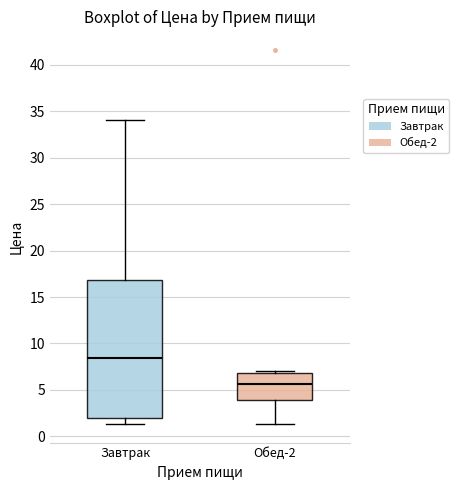

Which box's median line is the lowest?

Обед-2